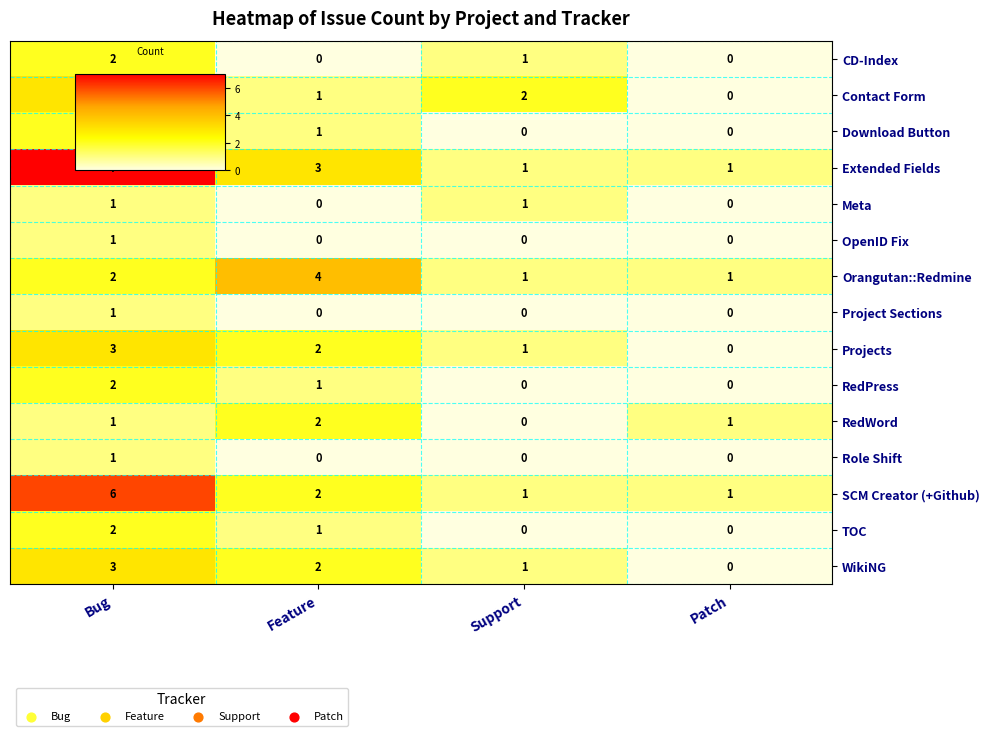

Count the Role Shift values in the range 0 to 1.

4